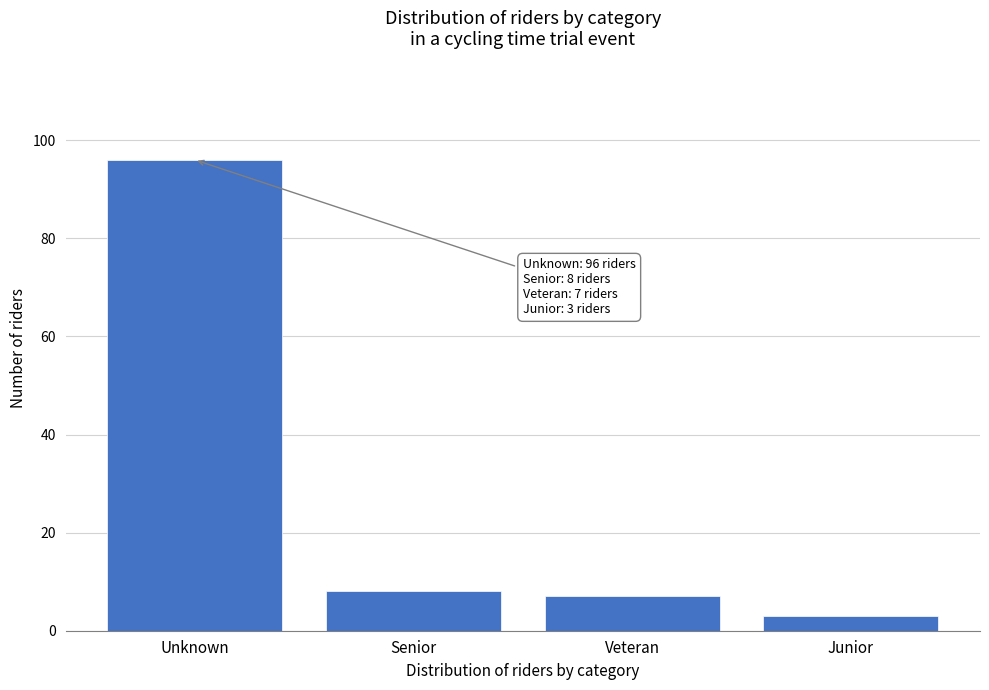

Reading right to left, extract all data points from this chart.

Junior=3	Veteran=7	Senior=8	Unknown=96